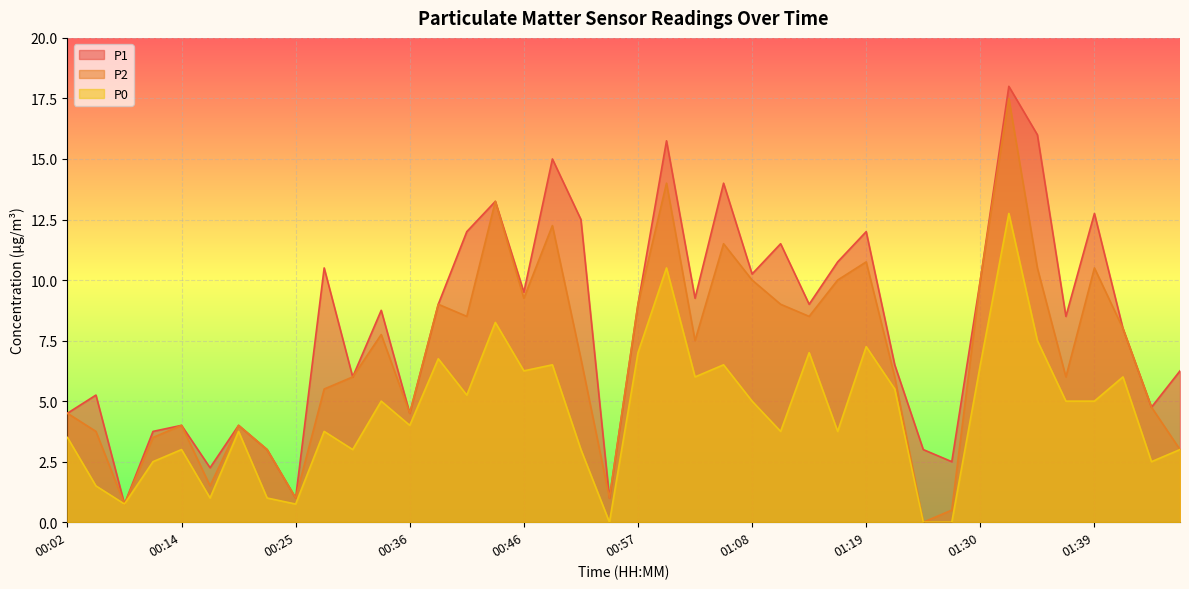

True or false: P2 has more than 1 interior local peaks.

True